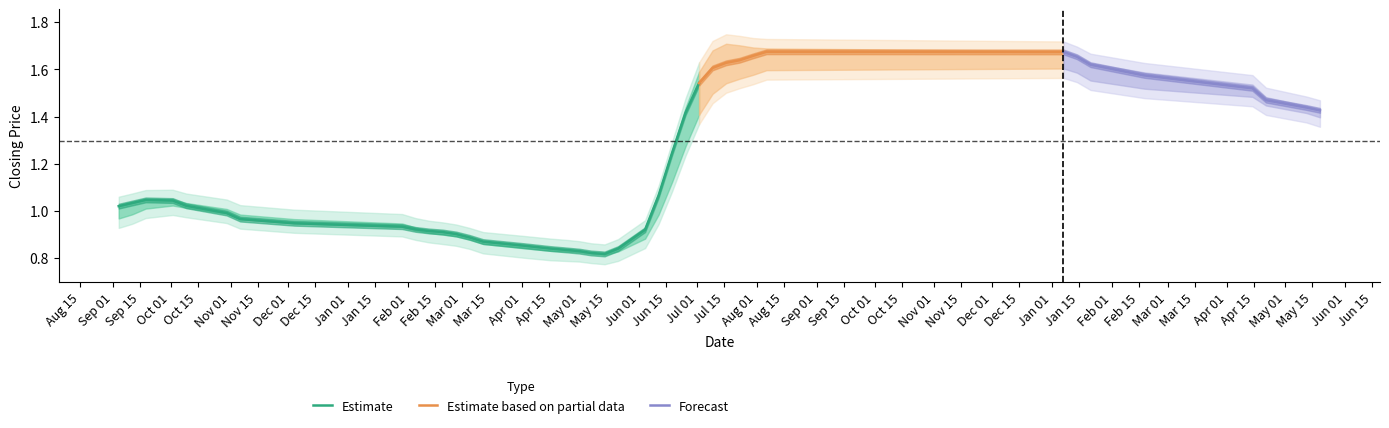

True or false: closing and high intersect in this chart.

False